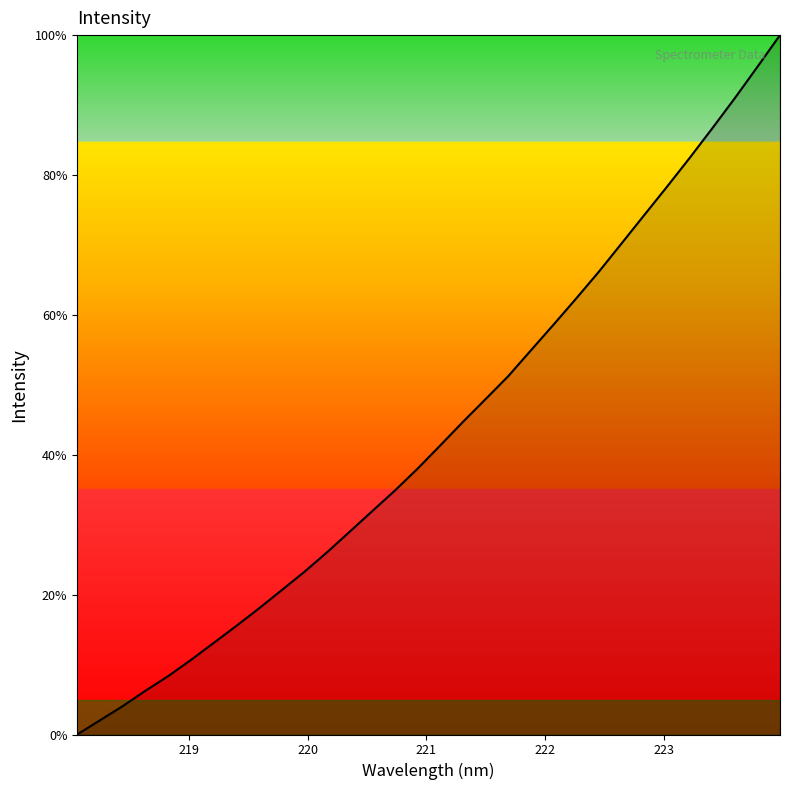

What is the greatest value displayed?

100.0